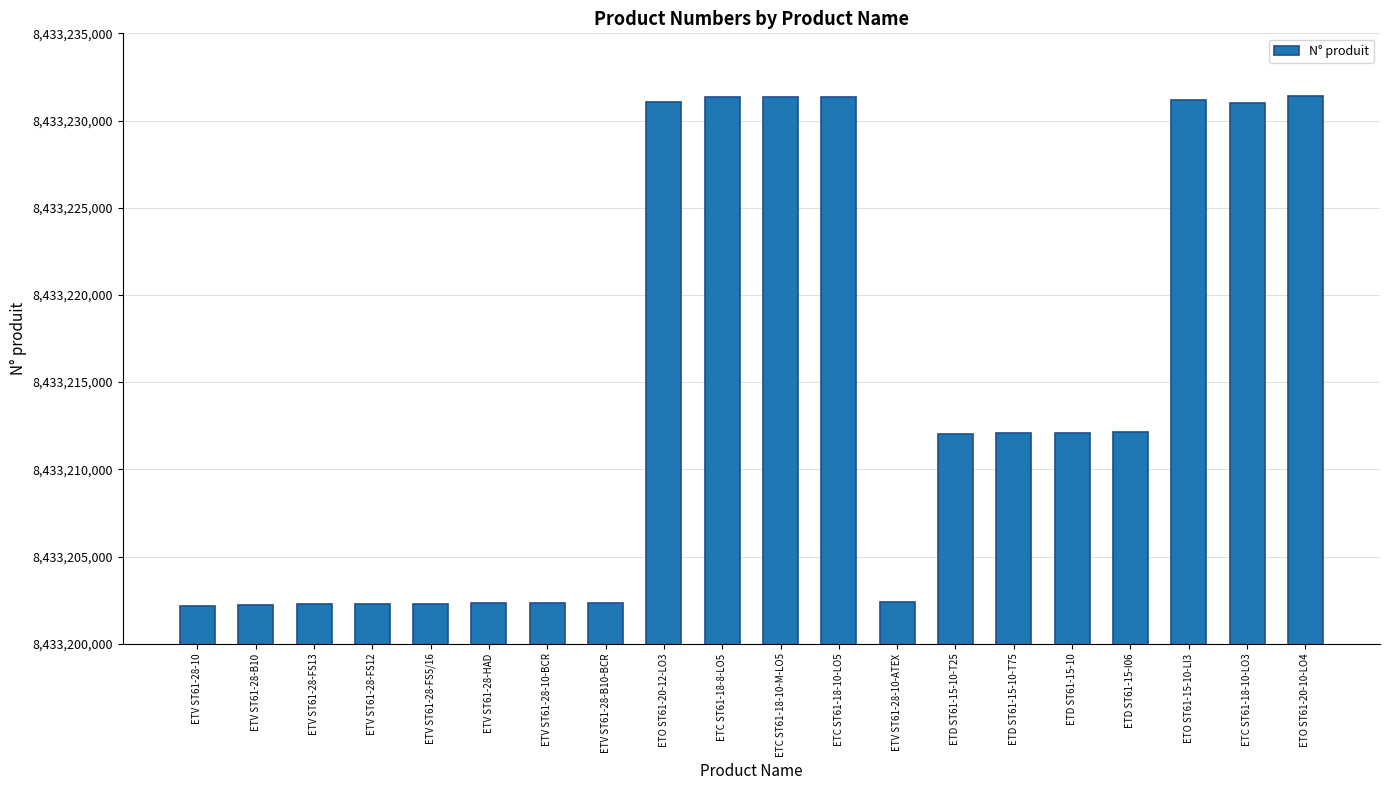

What position from the left is ETV ST61-28-10-ATEX?

13